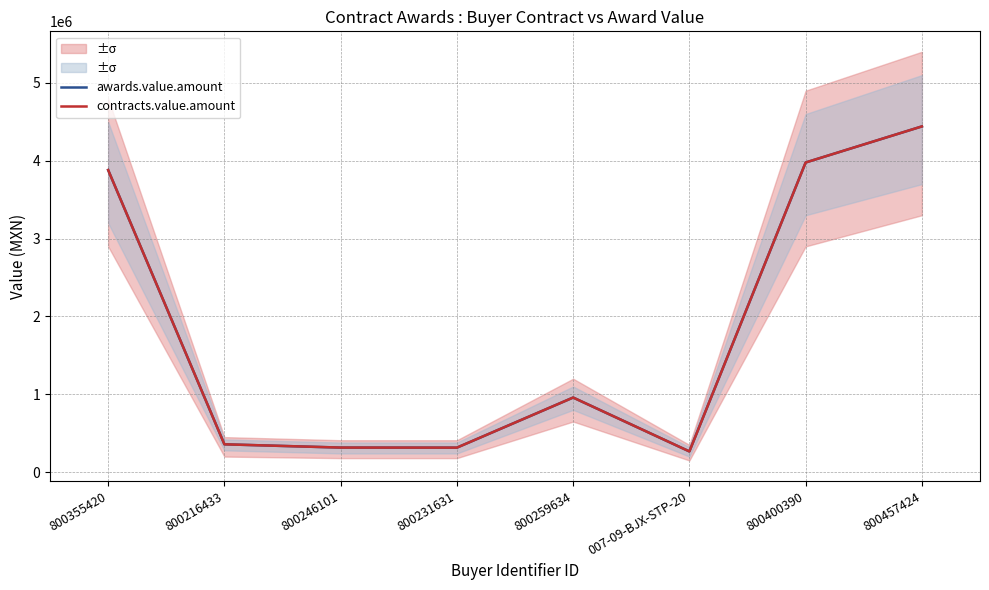

Is the value of contracts.value.amount at 800231631 greater than the value of awards.value.amount at 800355420?

No